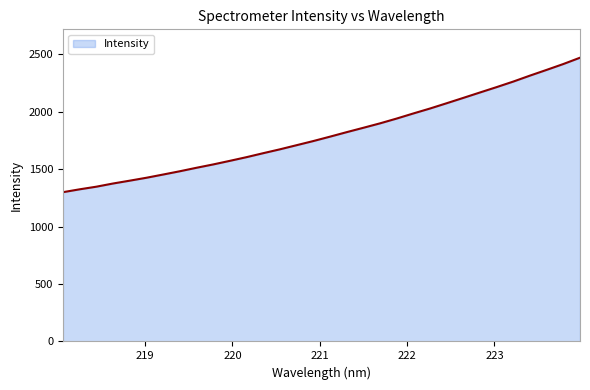

What is the difference between the maximum and minimum values?

1171.2